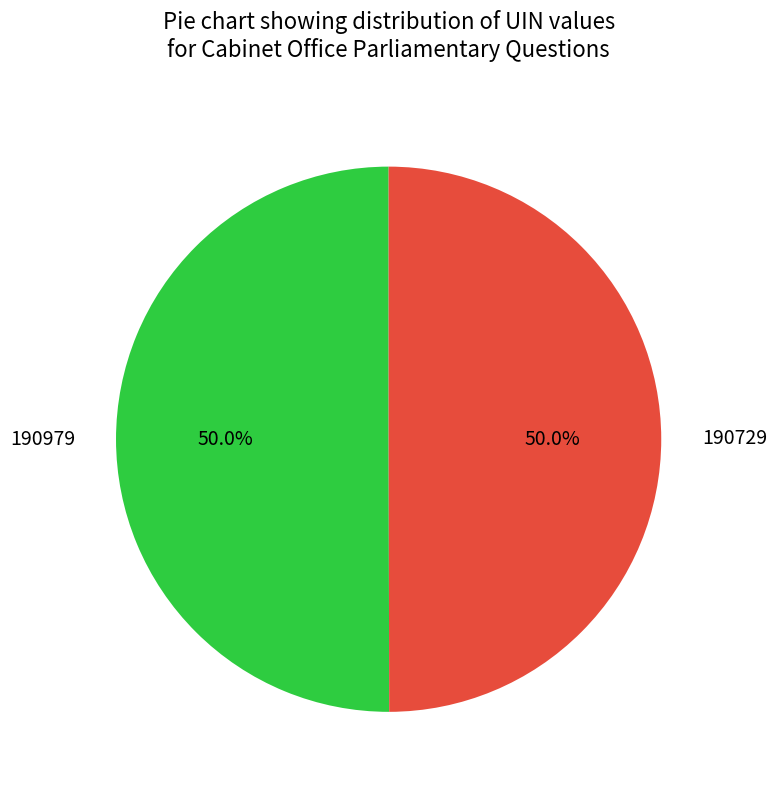

How many segments does this pie chart have?

2